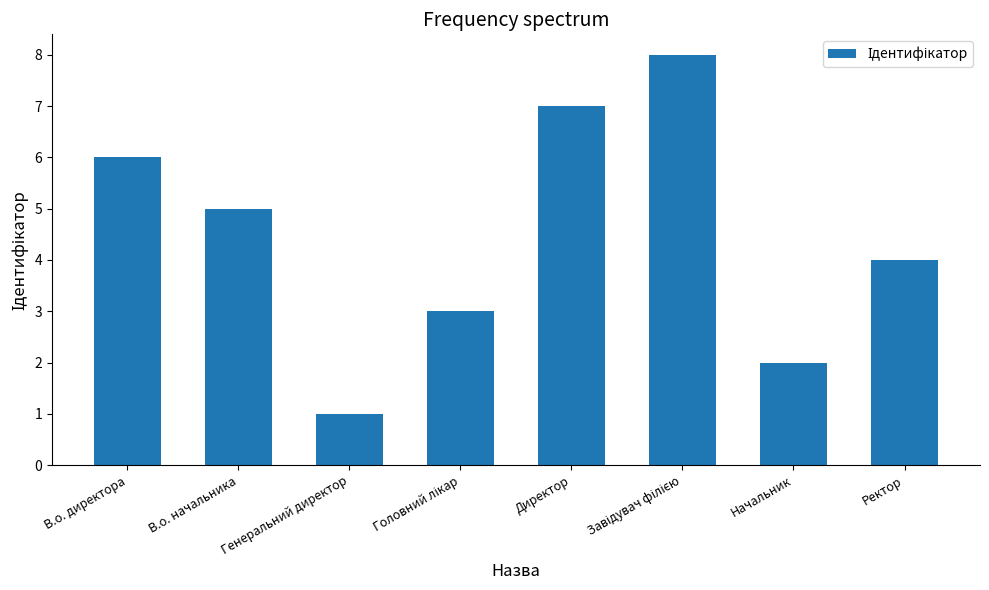

Between Начальник and В.о. директора, which is larger?

В.о. директора